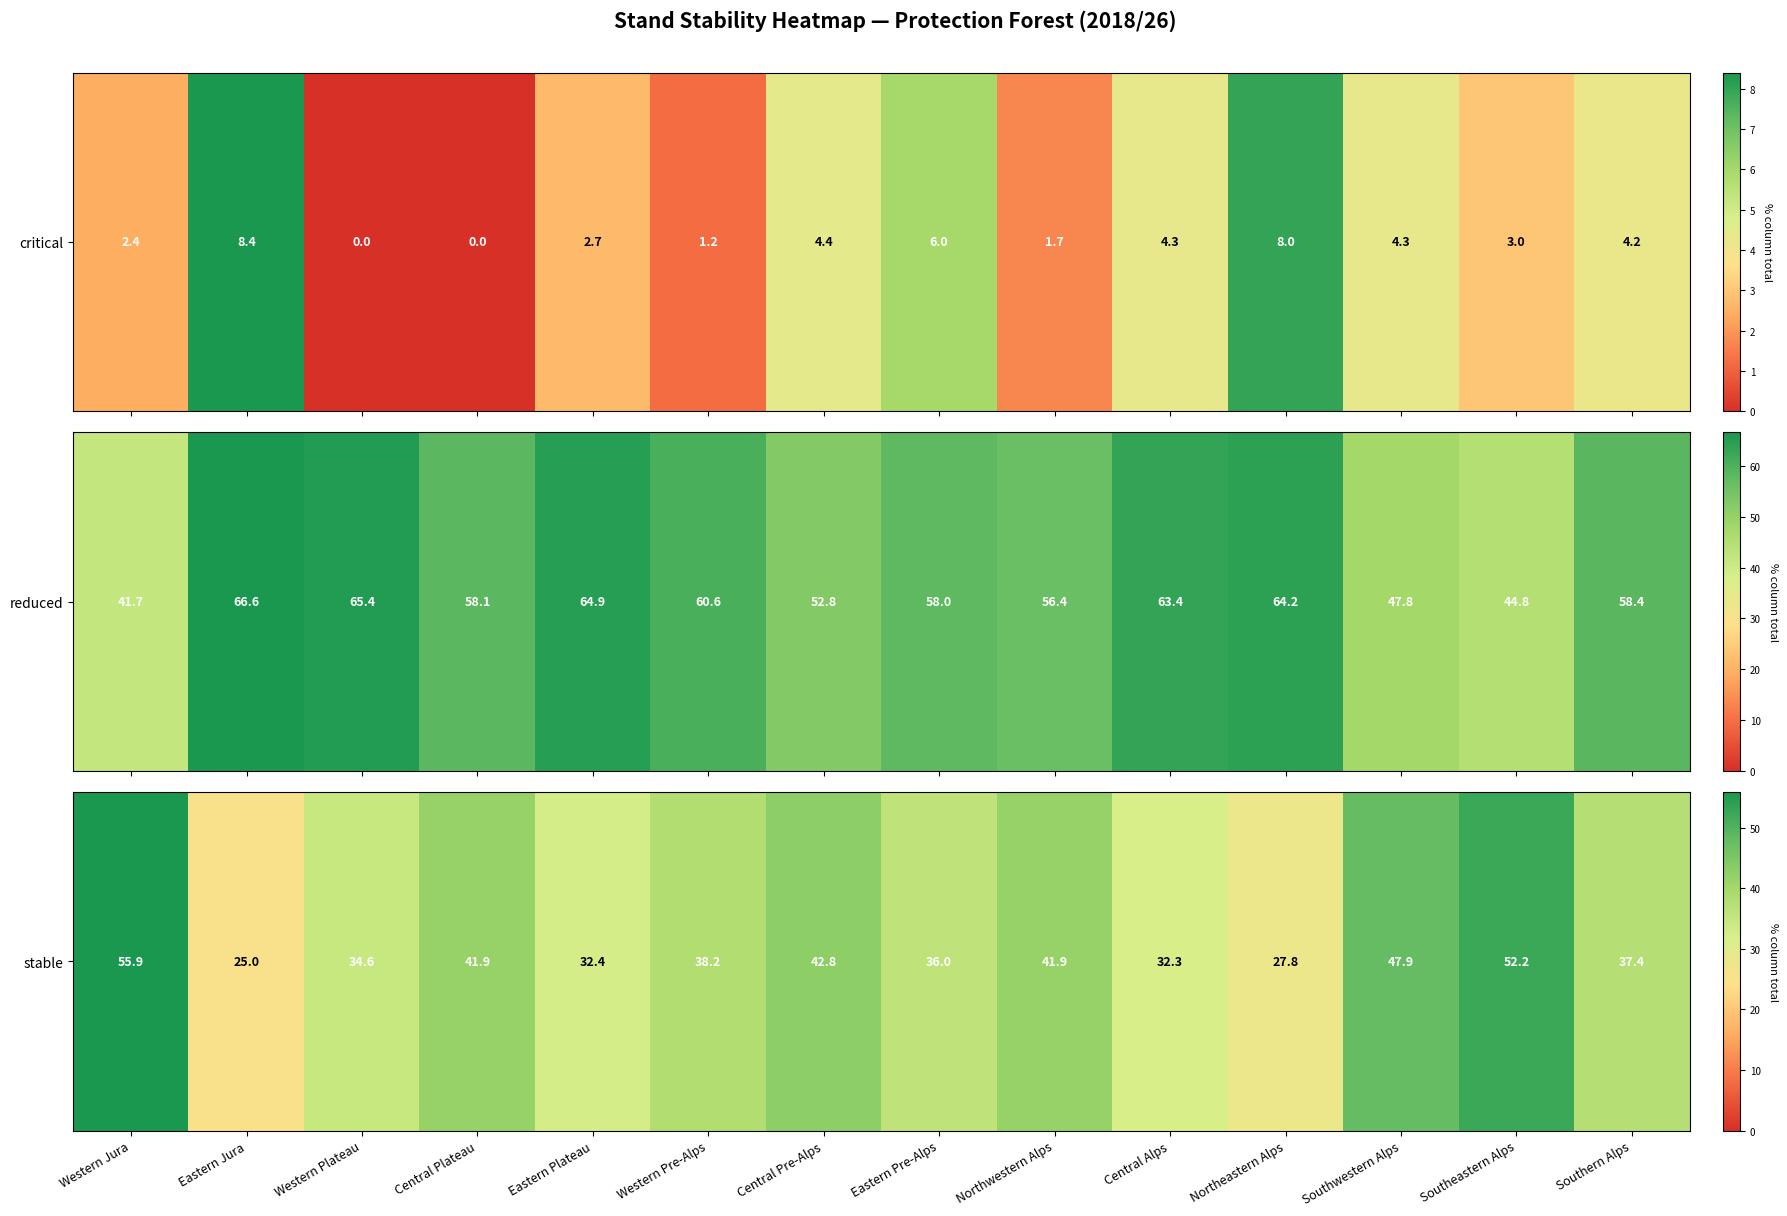

At which label is the value closest to 40?

Western Pre-Alps